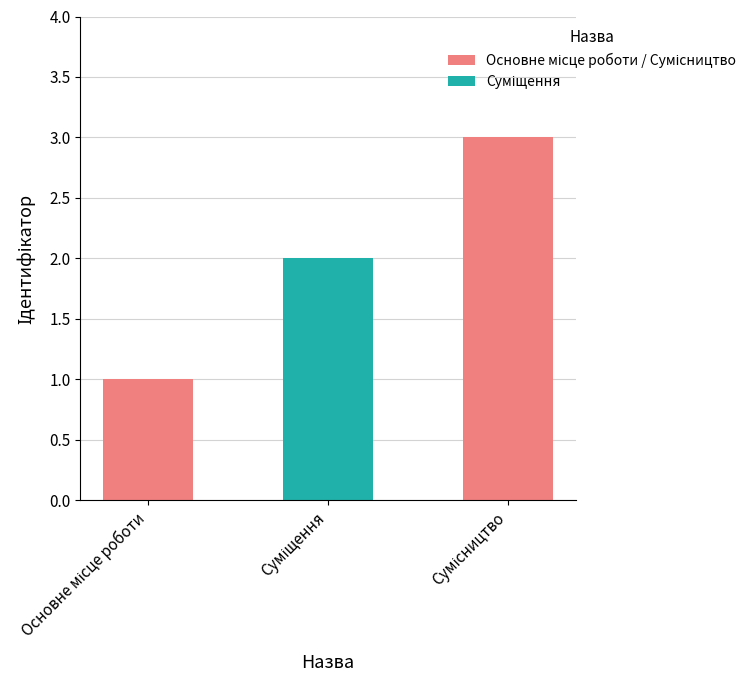

Reading left to right, extract all data points from this chart.

1	2	3